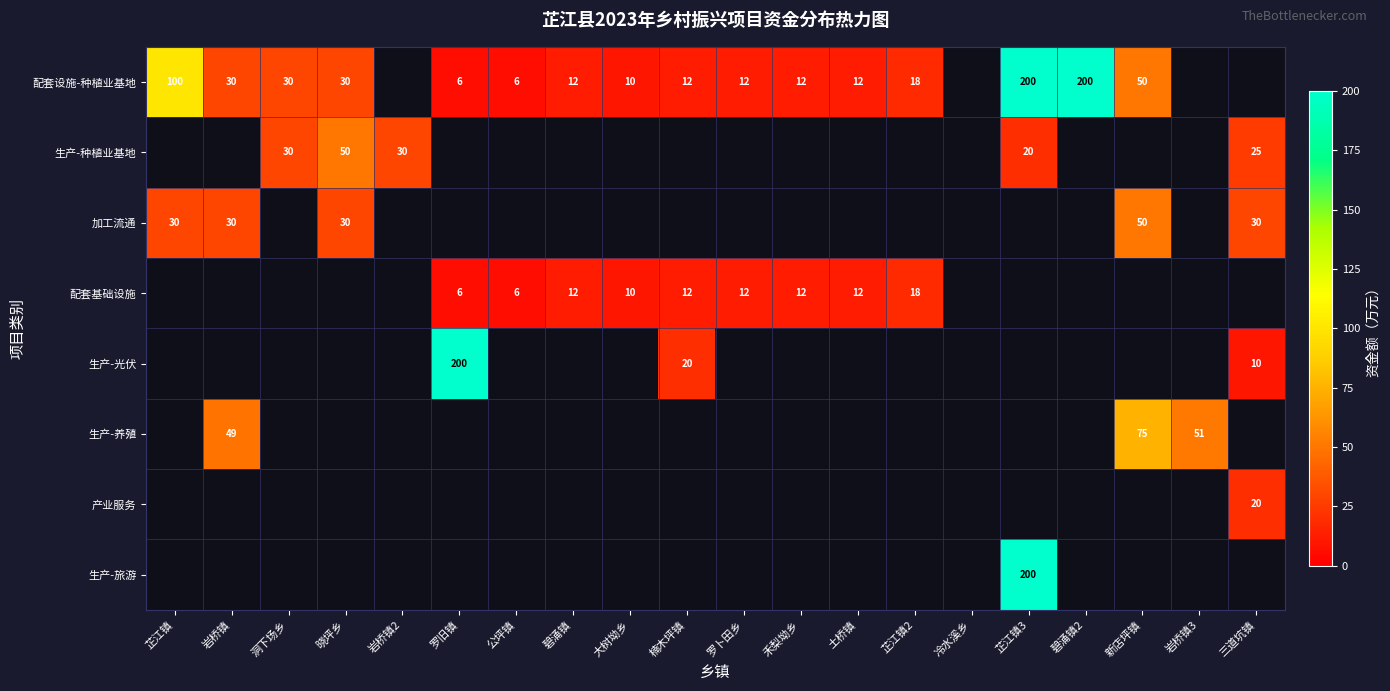

How many categories are shown in the chart?

20